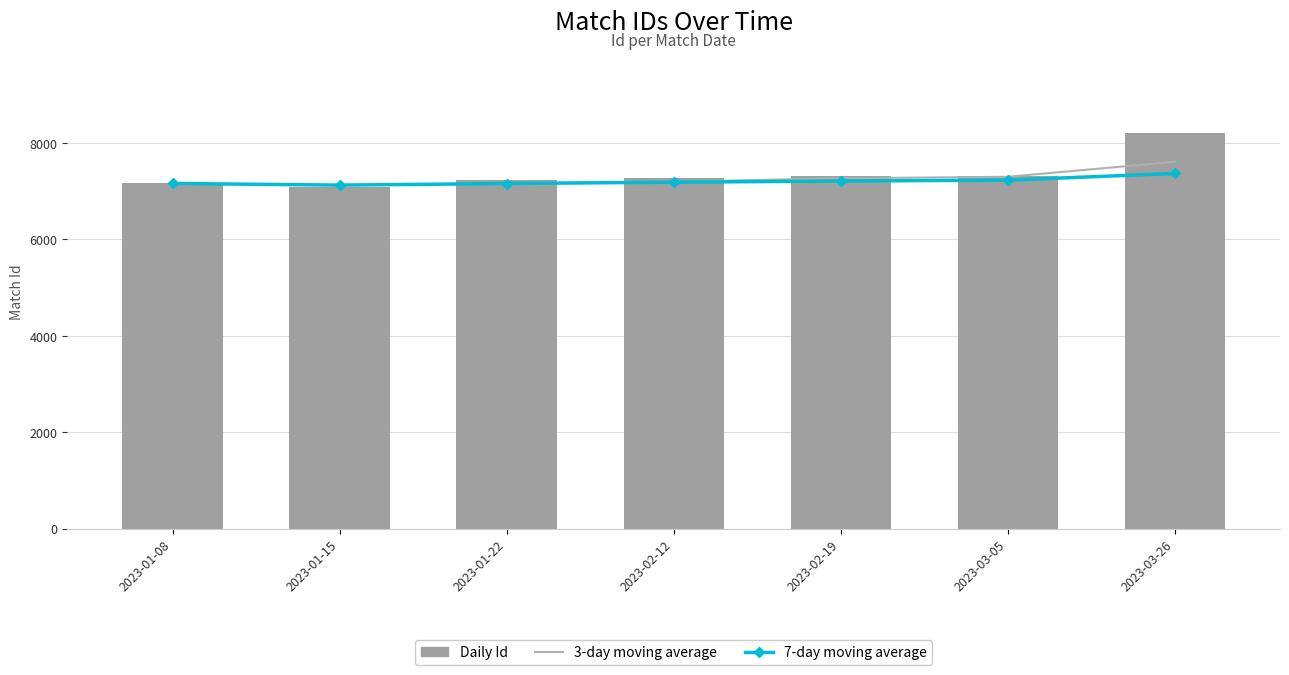

How many data points in 7-day moving average are less than 7186?

3